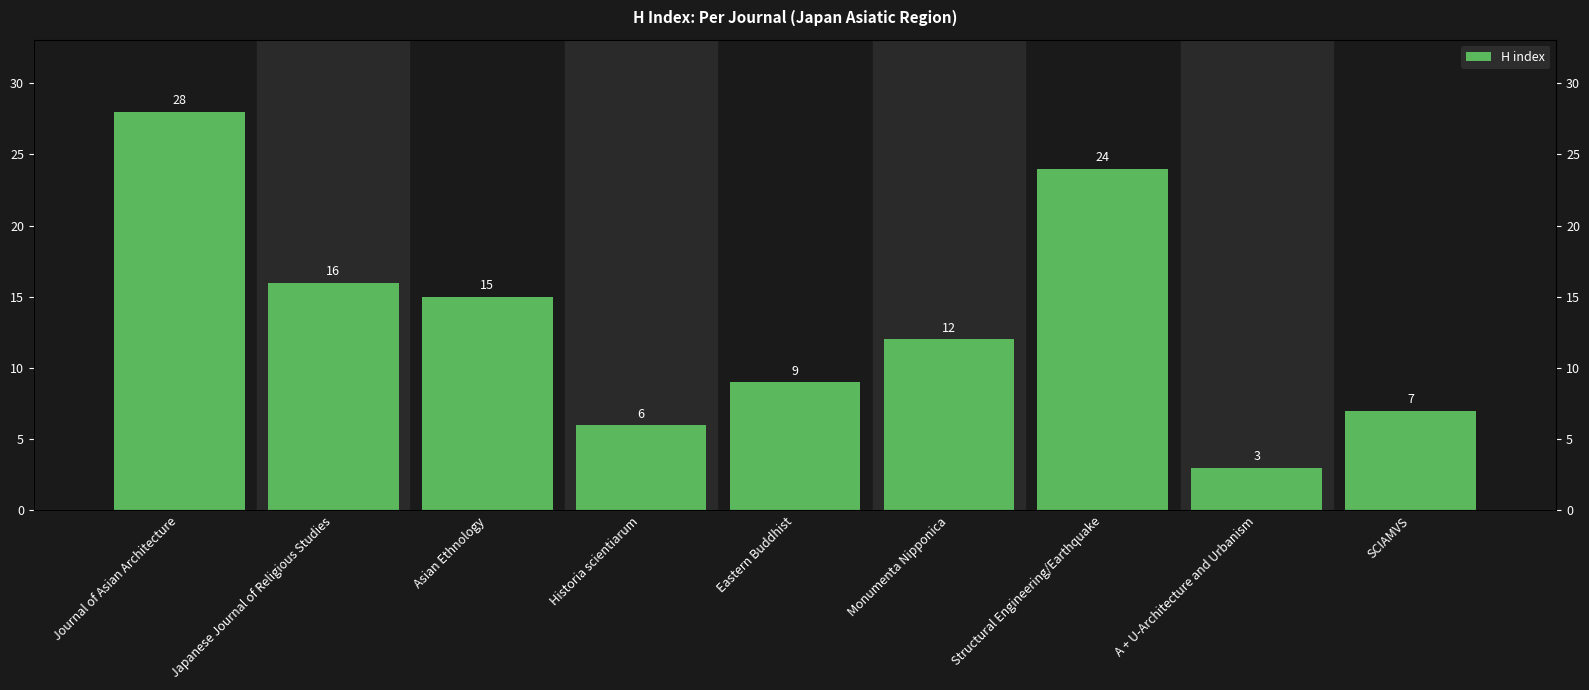

Does the chart contain stacked bars?

No